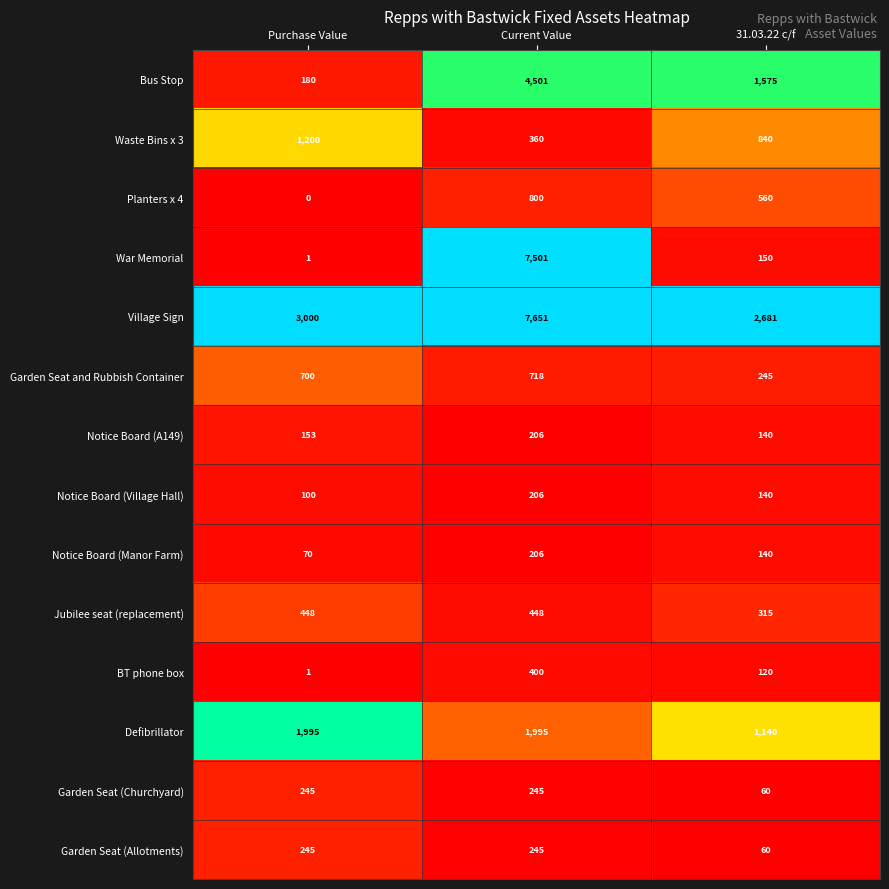

How many categories are shown in the chart?

3